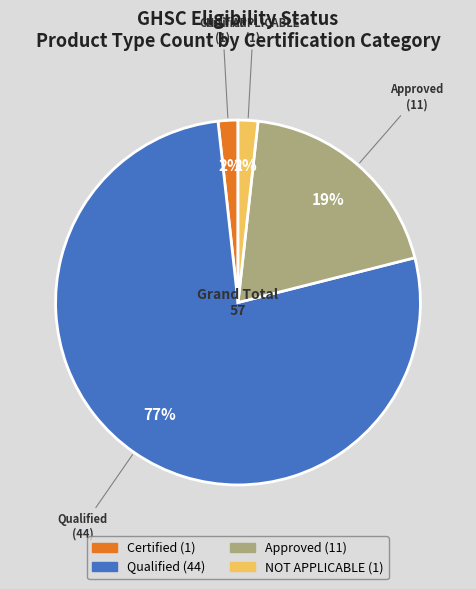

Which has a higher value, Qualified or Approved?

Qualified